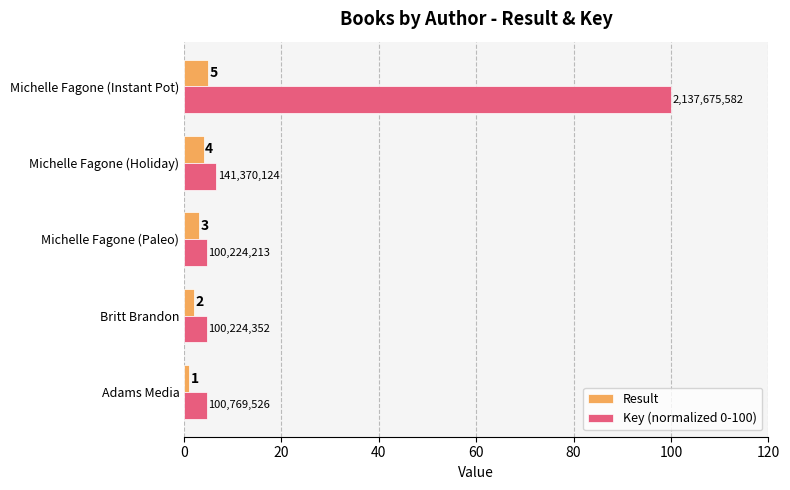

Which series has the largest range (max minus min)?

Key (normalized 0-100)